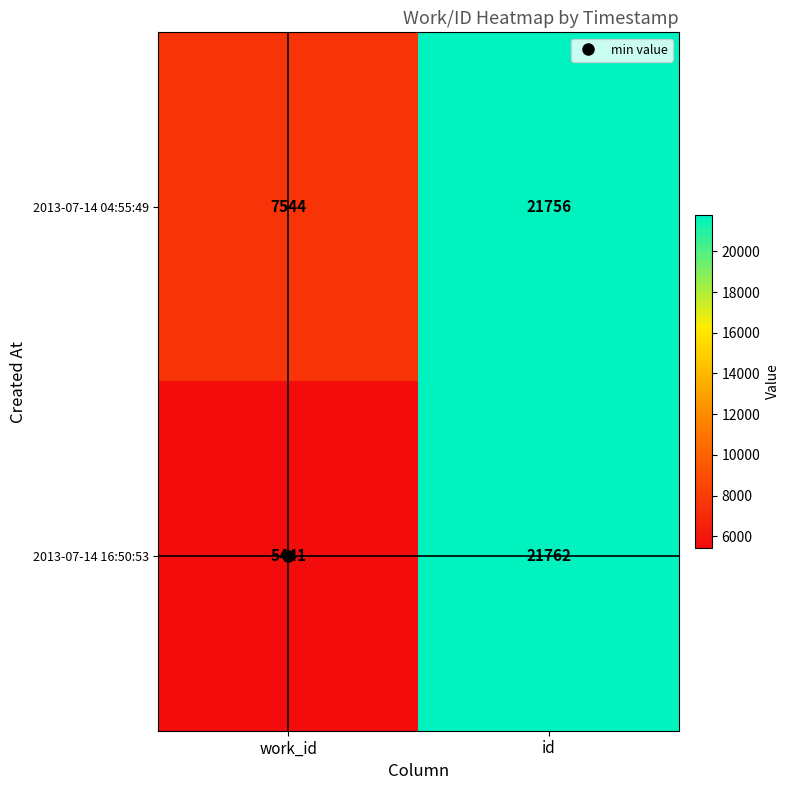

What is the average value of the 2013-07-14 16:50:53 series?

13602